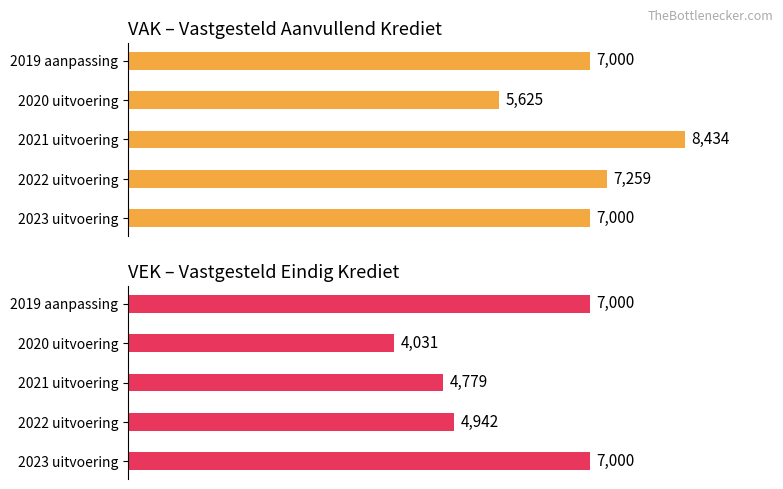

What is the value of the VAK bar at the 1st from the left?

7000